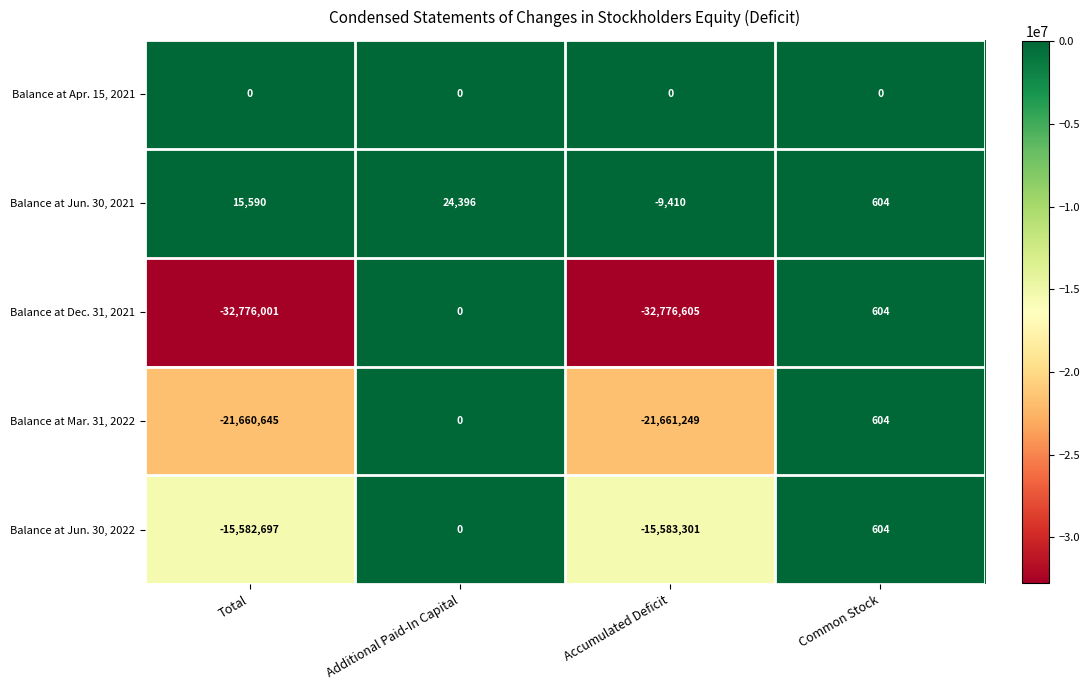

Read the Balance at Jun. 30, 2022 value at Common Stock, to the nearest 100.

600